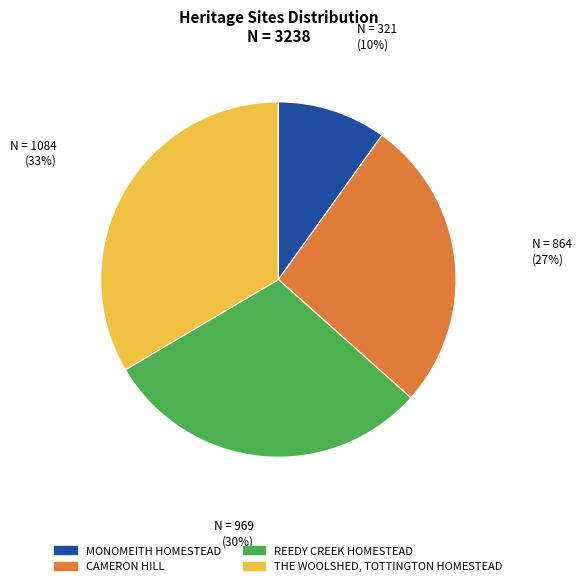

Is THE WOOLSHED, TOTTINGTON HOMESTEAD the majority of the pie?

No